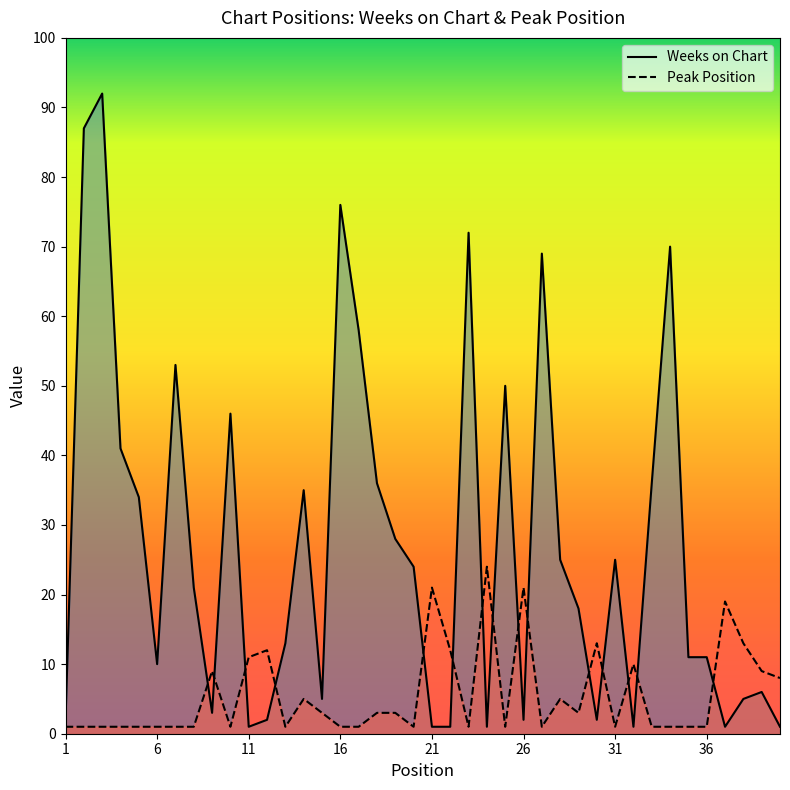

Between 14 and 18, which series saw the biggest shift?

Peak Position